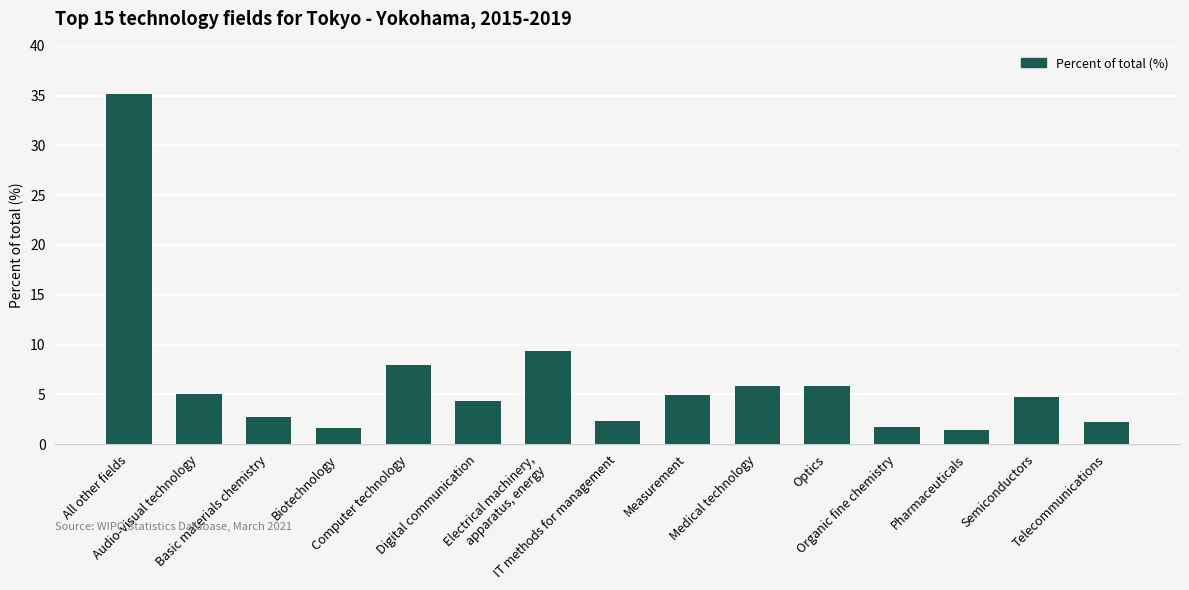

What is the maximum value shown in the chart?

35.2